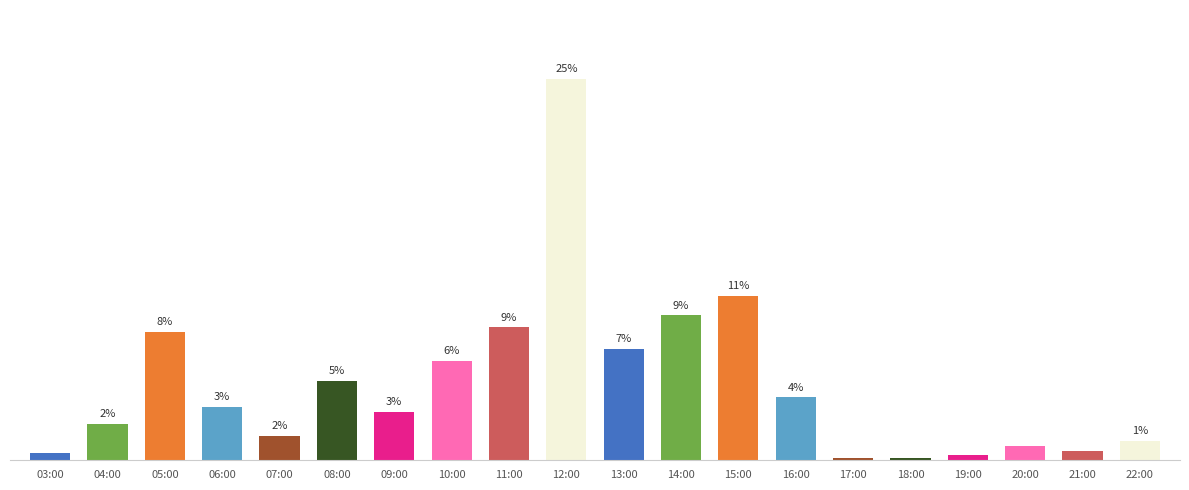

At which label does the data first exceed 22?

05:00